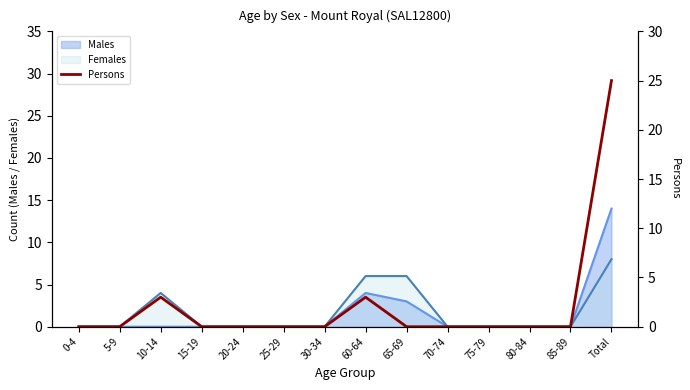

True or false: the data shows -12 at 0-4.

False